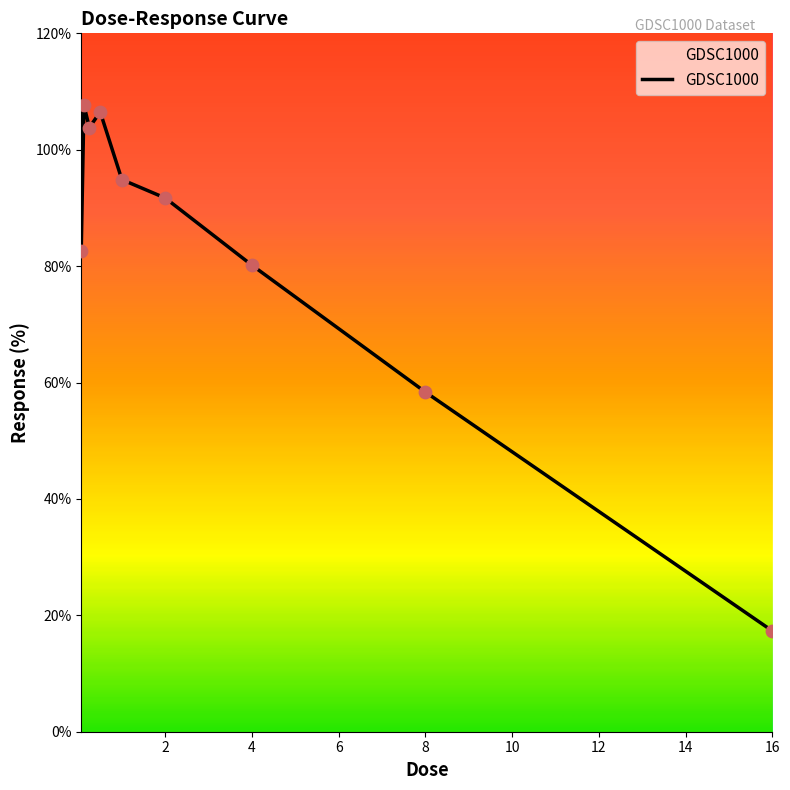

What is the minimum value shown in the chart?

17.3